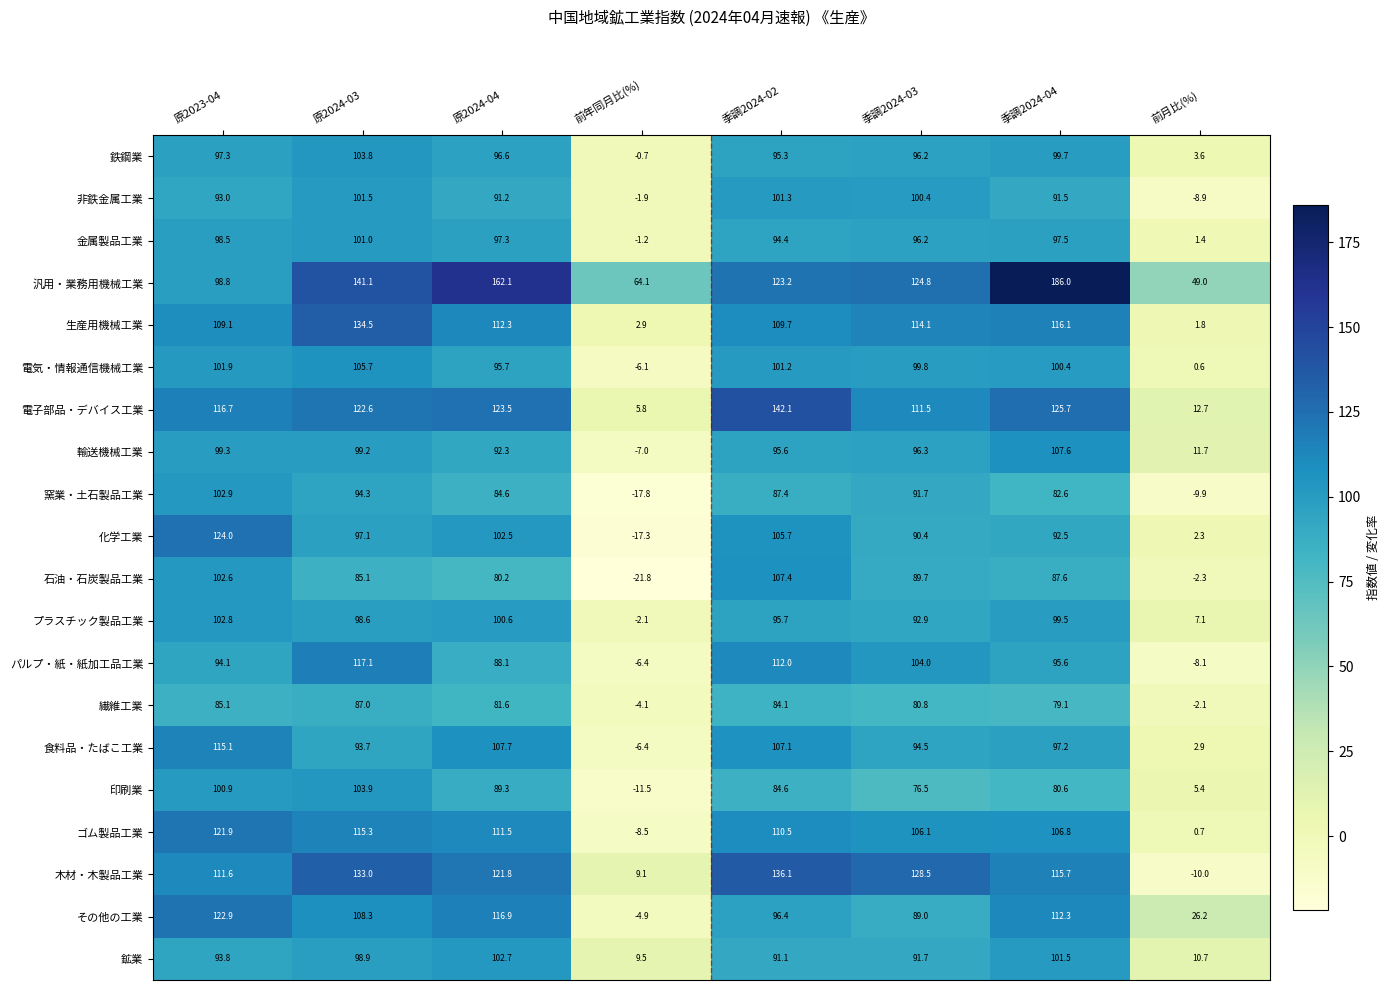

Rank the categories by 印刷業 value from lowest to highest.

前年同月比(%), 前月比(%), 季調2024-03, 季調2024-04, 季調2024-02, 原2024-04, 原2023-04, 原2024-03